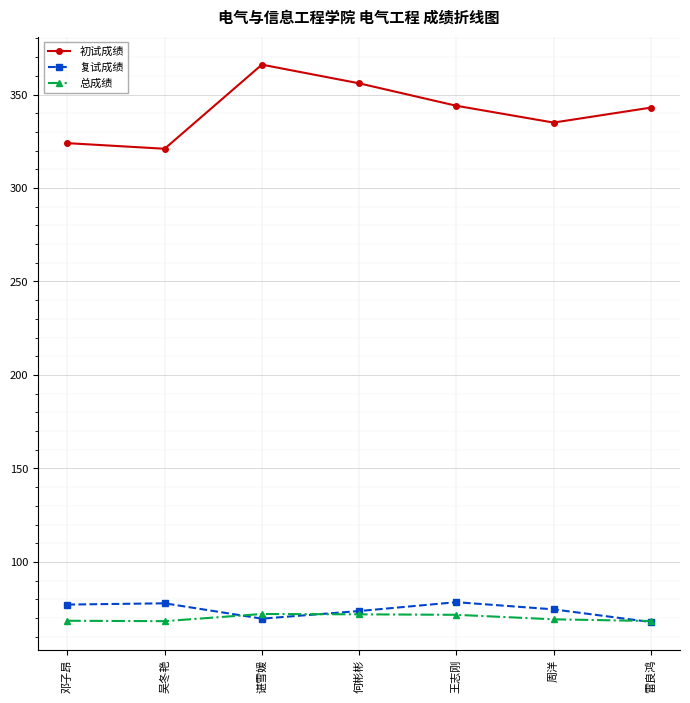

What is the minimum value shown in the chart?

67.8